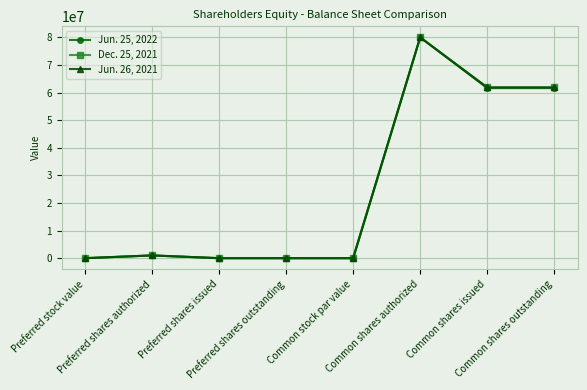

True or false: Jun. 25, 2022 has more than 0 points higher than both neighbors.

True